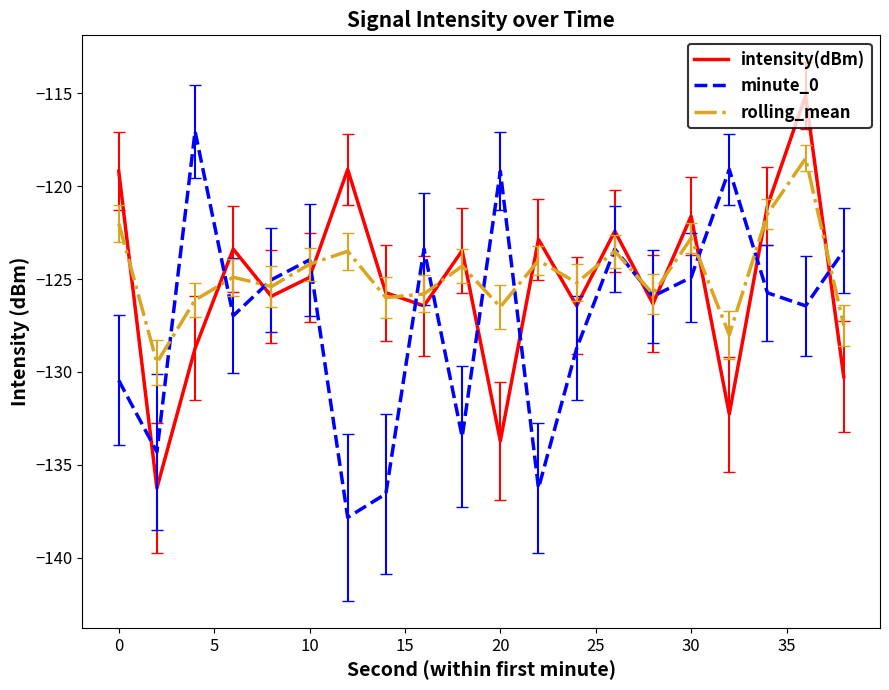

What is the greatest value displayed?

-115.1